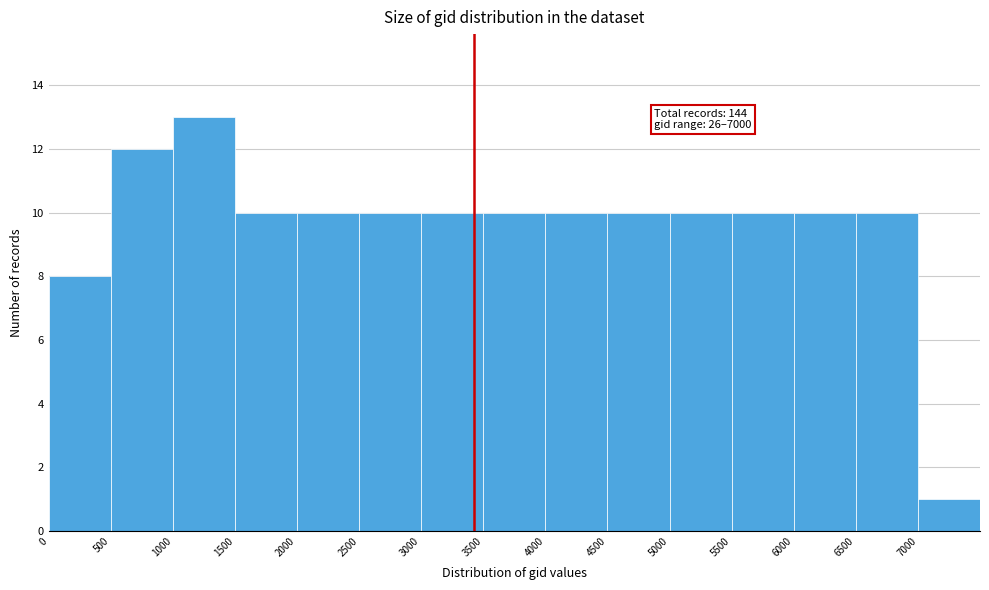

Which range on the x-axis has the tallest bar?

1000 to 1500